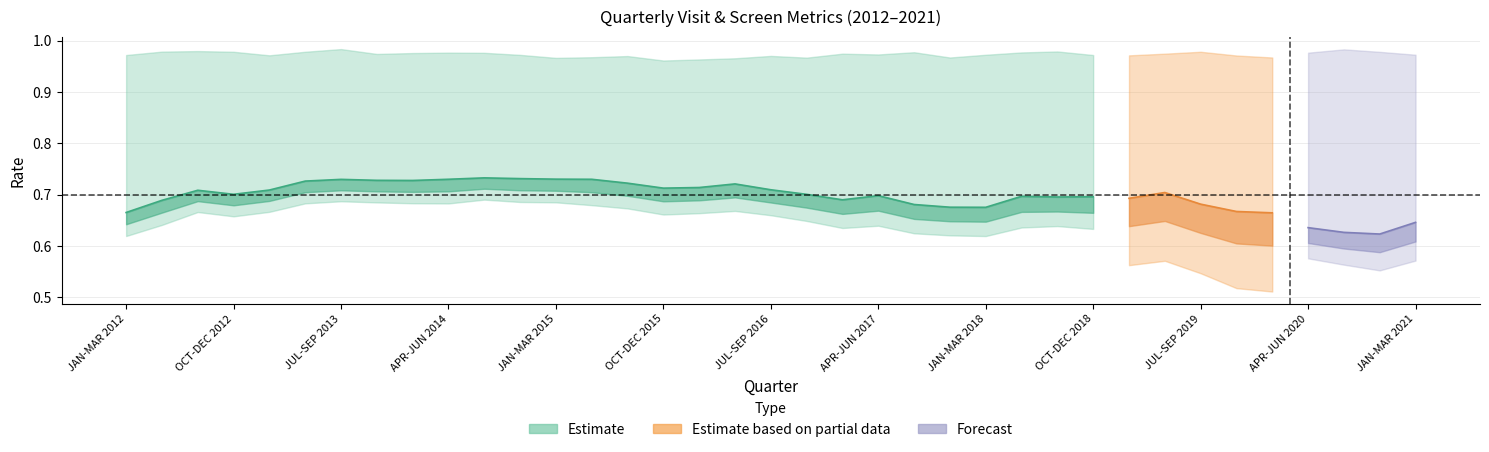

Reading left to right, list all the values displayed in this chart.

pct_visits_w_screens: JAN-MAR 2012=0.7	APR-JUN 2012=0.7	JUL-SEP 2012=0.7	OCT-DEC 2012=0.7	JAN-MAR 2013=0.7	APR-JUN 2013=0.7	JUL-SEP 2013=0.7	OCT-DEC 2013=0.7	JAN-MAR 2014=0.7	APR-JUN 2014=0.7	JUL-SEP 2014=0.7	OCT-DEC 2014=0.7	JAN-MAR 2015=0.7	APR-JUN 2015=0.7	JUL-SEP 2015=0.7	OCT-DEC 2015=0.7	JAN-MAR 2016=0.7	APR-JUN 2016=0.7	JUL-SEP 2016=0.7	OCT-DEC 2016=0.7	JAN-MAR 2017=0.7	APR-JUN 2017=0.7	JUL-SEP 2017=0.7	OCT-DEC 2017=0.7	JAN-MAR 2018=0.7	APR-JUN 2018=0.7	JUL-SEP 2018=0.7	OCT-DEC 2018=0.7	JAN-MAR 2019=0.7	APR-JUN 2019=0.7	JUL-SEP 2019=0.7	OCT-DEC 2019=0.7	JAN-MAR 2020=0.7	APR-JUN 2020=0.6	JUL-SEP 2020=0.6	OCT-DEC 2020=0.6	JAN-MAR 2021=0.6
pct_screens_w_visits: JAN-MAR 2012=1.0	APR-JUN 2012=1.0	JUL-SEP 2012=1.0	OCT-DEC 2012=1.0	JAN-MAR 2013=1.0	APR-JUN 2013=1.0	JUL-SEP 2013=1.0	OCT-DEC 2013=1.0	JAN-MAR 2014=1.0	APR-JUN 2014=1.0	JUL-SEP 2014=1.0	OCT-DEC 2014=1.0	JAN-MAR 2015=1.0	APR-JUN 2015=1.0	JUL-SEP 2015=1.0	OCT-DEC 2015=1.0	JAN-MAR 2016=1.0	APR-JUN 2016=1.0	JUL-SEP 2016=1.0	OCT-DEC 2016=1.0	JAN-MAR 2017=1.0	APR-JUN 2017=1.0	JUL-SEP 2017=1.0	OCT-DEC 2017=1.0	JAN-MAR 2018=1.0	APR-JUN 2018=1.0	JUL-SEP 2018=1.0	OCT-DEC 2018=1.0	JAN-MAR 2019=1.0	APR-JUN 2019=1.0	JUL-SEP 2019=1.0	OCT-DEC 2019=1.0	JAN-MAR 2020=1.0	APR-JUN 2020=1.0	JUL-SEP 2020=1.0	OCT-DEC 2020=1.0	JAN-MAR 2021=1.0
pct_bhneed: JAN-MAR 2012=0.1	APR-JUN 2012=0.1	JUL-SEP 2012=0.1	OCT-DEC 2012=0.1	JAN-MAR 2013=0.1	APR-JUN 2013=0.1	JUL-SEP 2013=0.1	OCT-DEC 2013=0.1	JAN-MAR 2014=0.1	APR-JUN 2014=0.1	JUL-SEP 2014=0.1	OCT-DEC 2014=0.1	JAN-MAR 2015=0.1	APR-JUN 2015=0.1	JUL-SEP 2015=0.1	OCT-DEC 2015=0.1	JAN-MAR 2016=0.1	APR-JUN 2016=0.1	JUL-SEP 2016=0.1	OCT-DEC 2016=0.1	JAN-MAR 2017=0.1	APR-JUN 2017=0.1	JUL-SEP 2017=0.1	OCT-DEC 2017=0.1	JAN-MAR 2018=0.1	APR-JUN 2018=0.1	JUL-SEP 2018=0.1	OCT-DEC 2018=0.1	JAN-MAR 2019=0.1	APR-JUN 2019=0.1	JUL-SEP 2019=0.1	OCT-DEC 2019=0.1	JAN-MAR 2020=0.1	APR-JUN 2020=0.1	JUL-SEP 2020=0.1	OCT-DEC 2020=0.1	JAN-MAR 2021=0.1